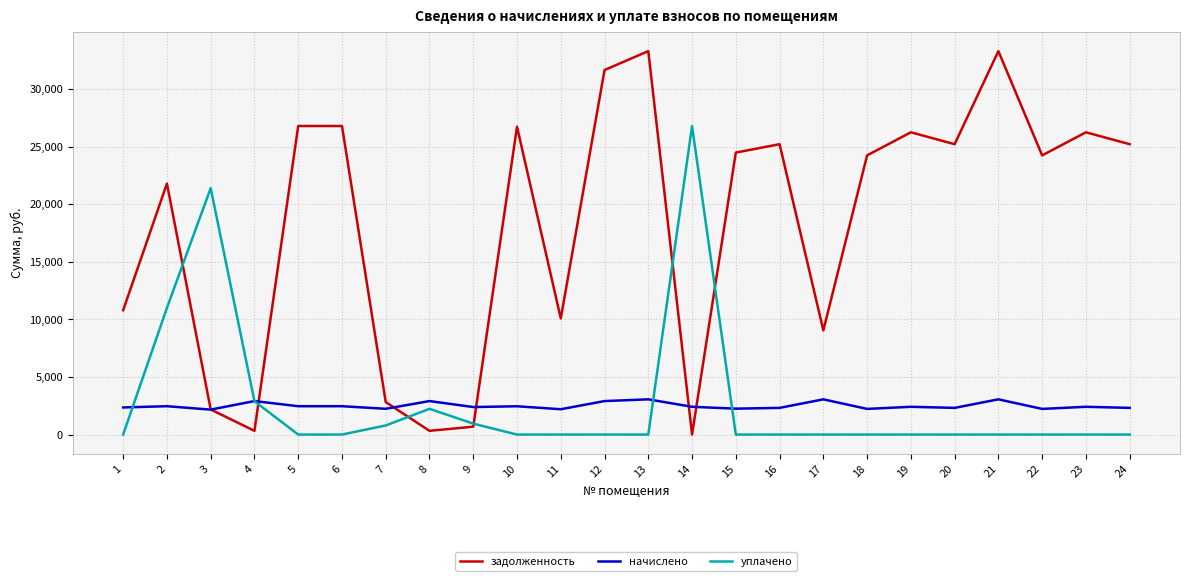

What is the total value across all series at 6?

29254.1